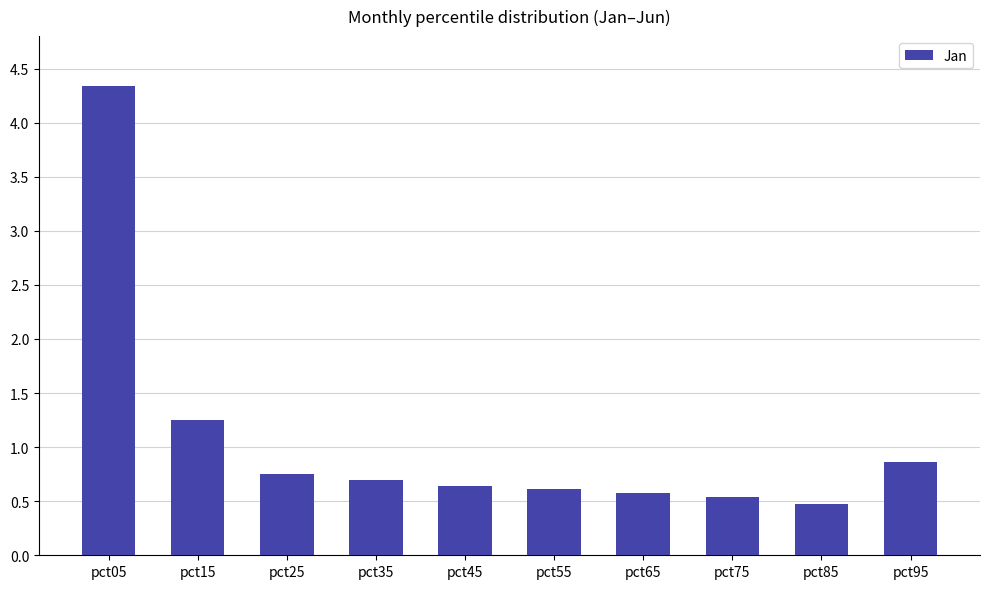

The chart shows a value of 0.5 at pct75. True or false?

True